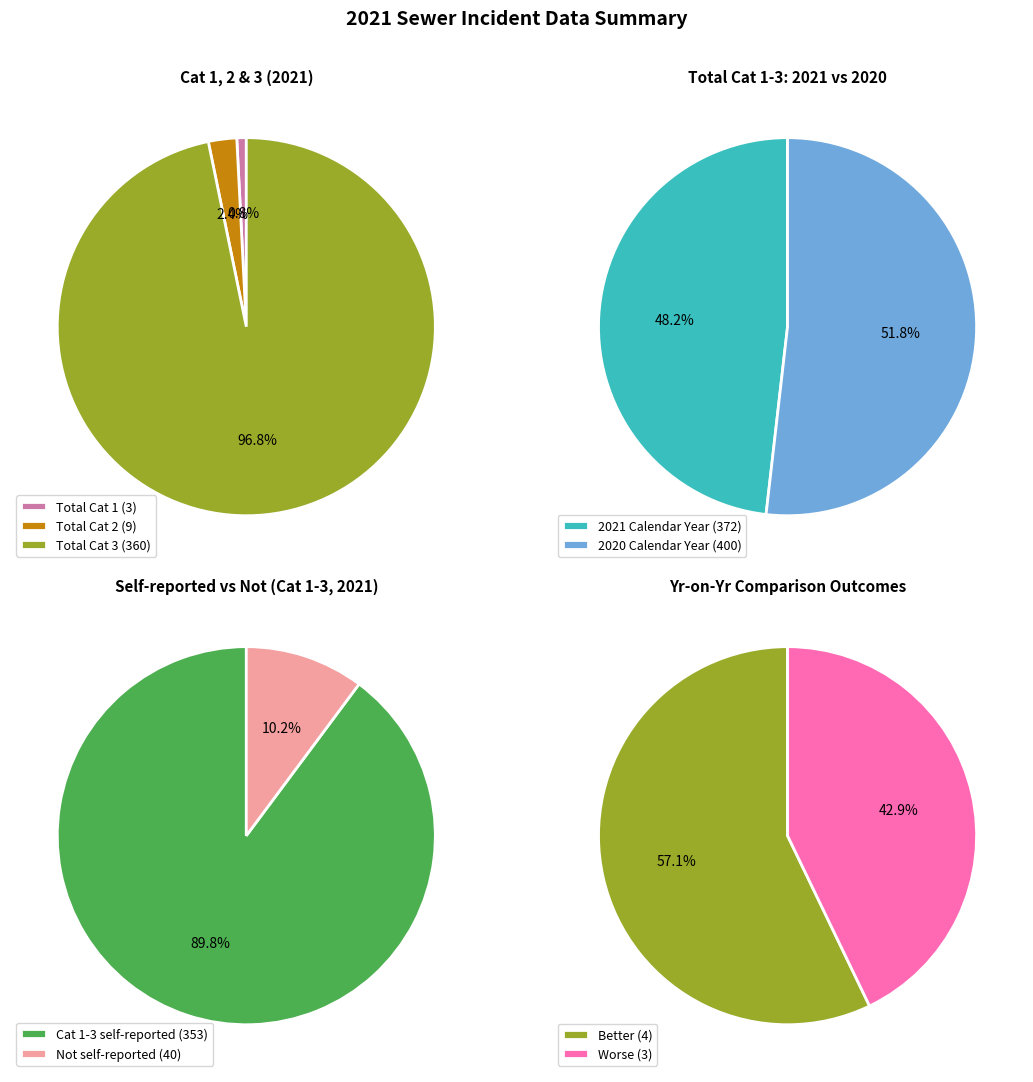

How many slices are in this pie chart?

3